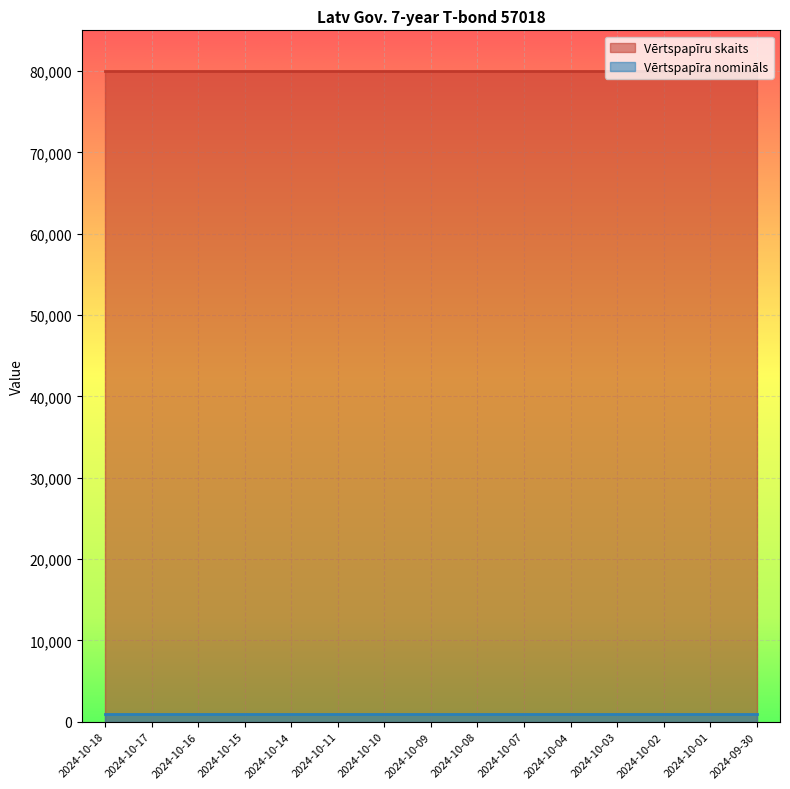

What is the label of the 1st point from the left?

2024-10-18